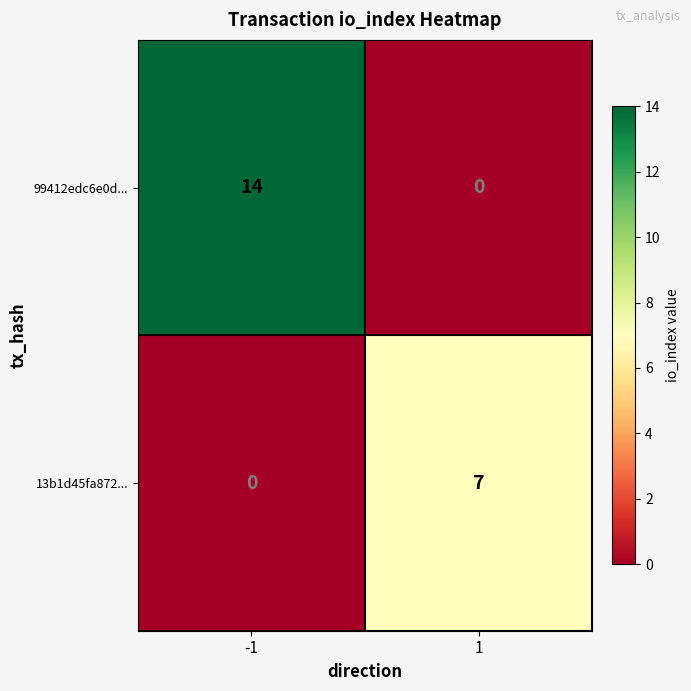

What is the difference between the highest and lowest values at 1?

7